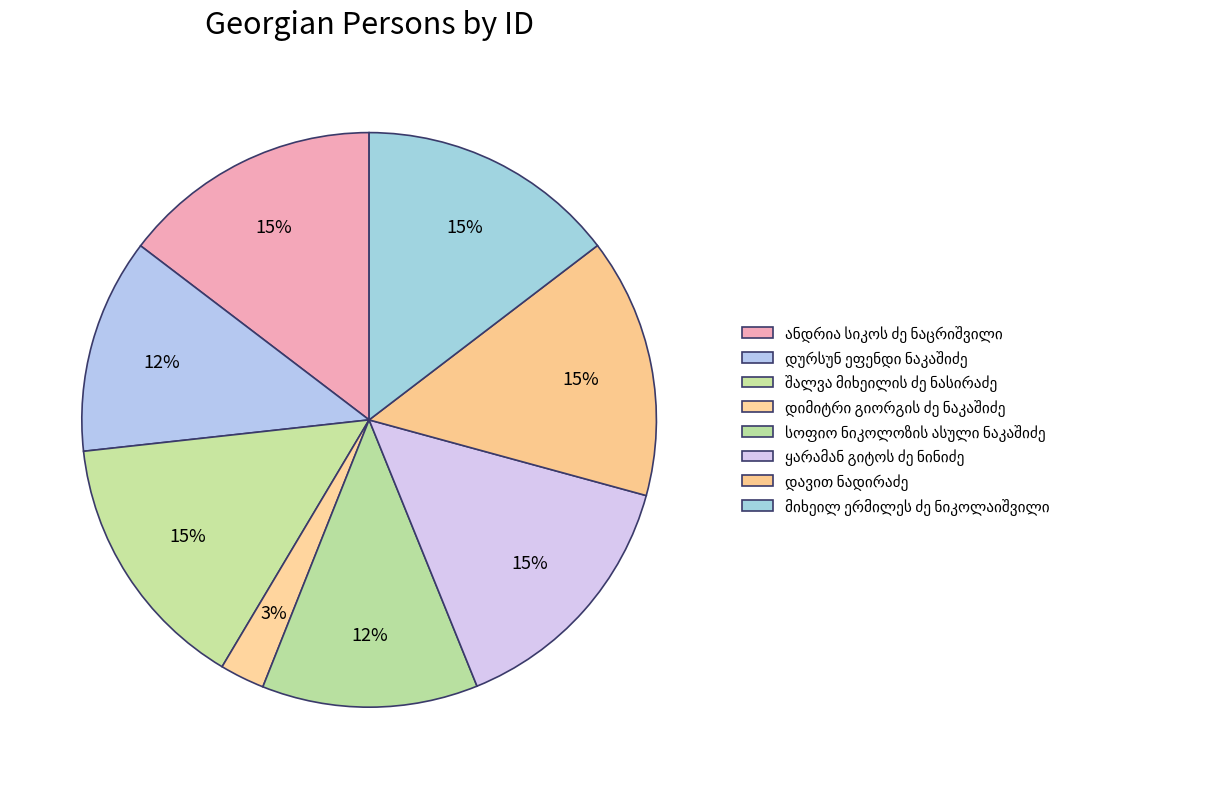

How many segments does this pie chart have?

8